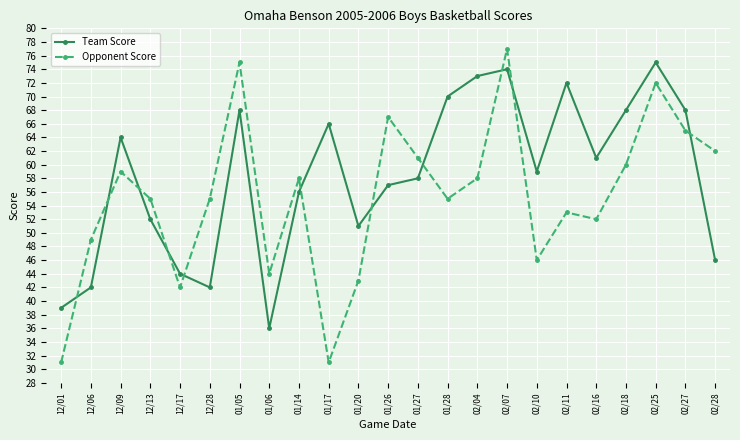

What is the label of the 17th point from the left?

02/10